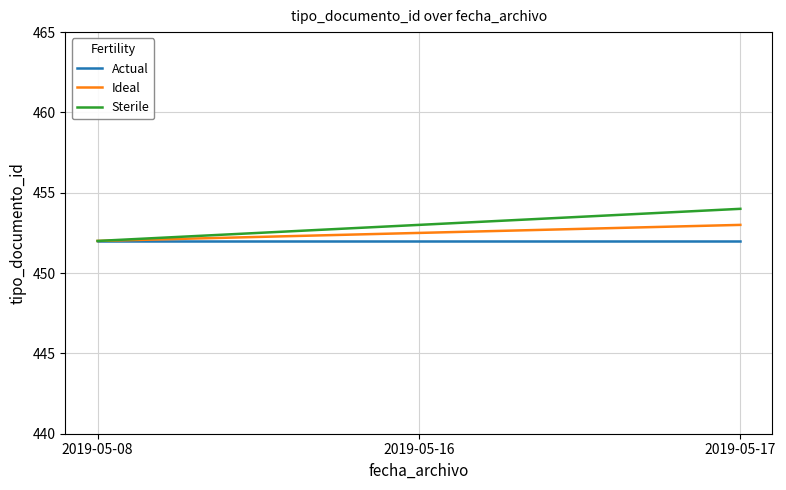

At which label does Ideal reach its minimum?

2019-05-08